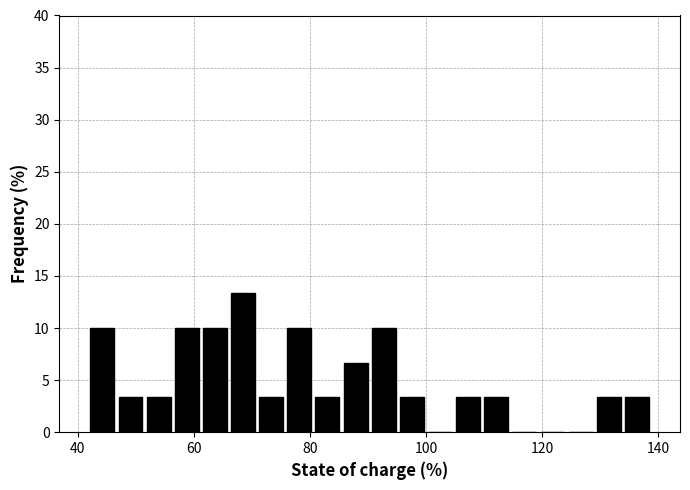

Around what value on the x-axis is the tallest bar? Give the approximate position of its centre, as read against the axis.

68